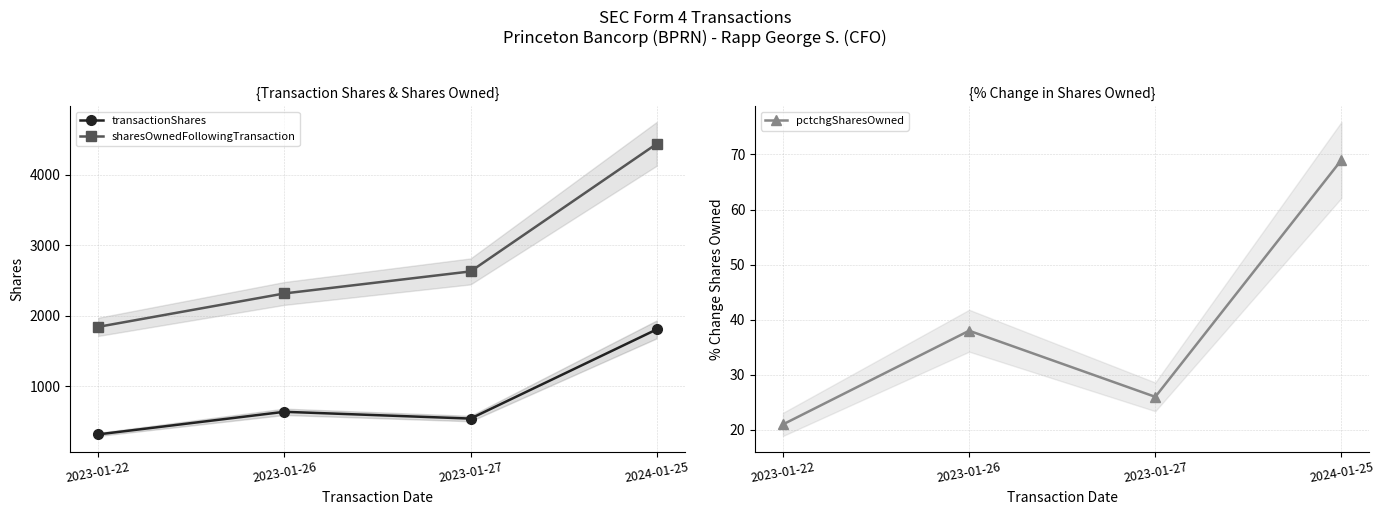

Rank the series by their maximum value, from lowest to highest.

pctchgSharesOwned, transactionShares, sharesOwnedFollowingTransaction